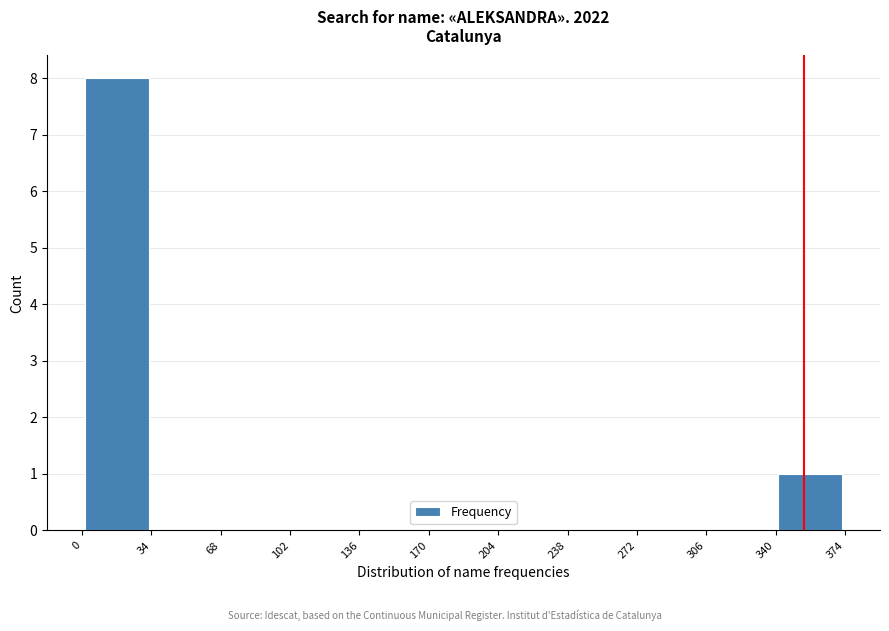

Reading left to right, transcribe this chart: for each bar, give the range it covers on the x-axis and its height. The values are not printed on the chart, so give them approximately, as read against the axis.

0 to 34: 8
34 to 68: 0
68 to 102: 0
102 to 136: 0
136 to 170: 0
170 to 204: 0
204 to 238: 0
238 to 272: 0
272 to 306: 0
306 to 340: 0
340 to 374: 1